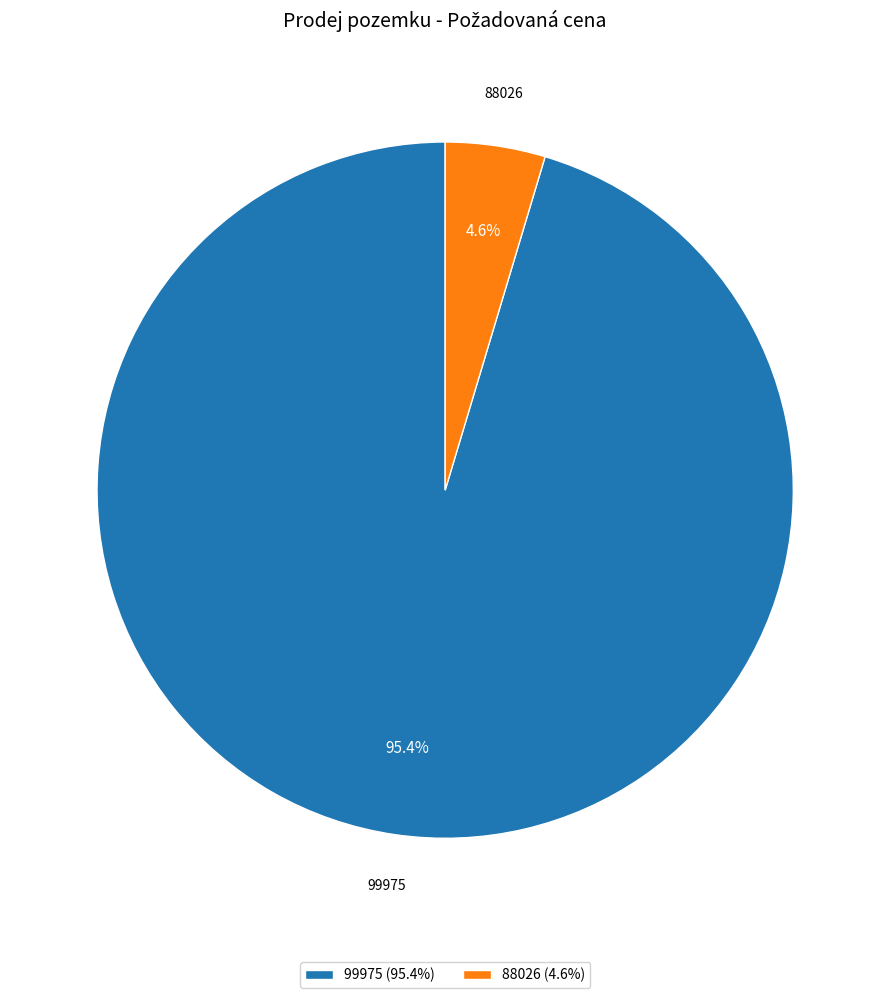

Does any single category account for the majority?

Yes